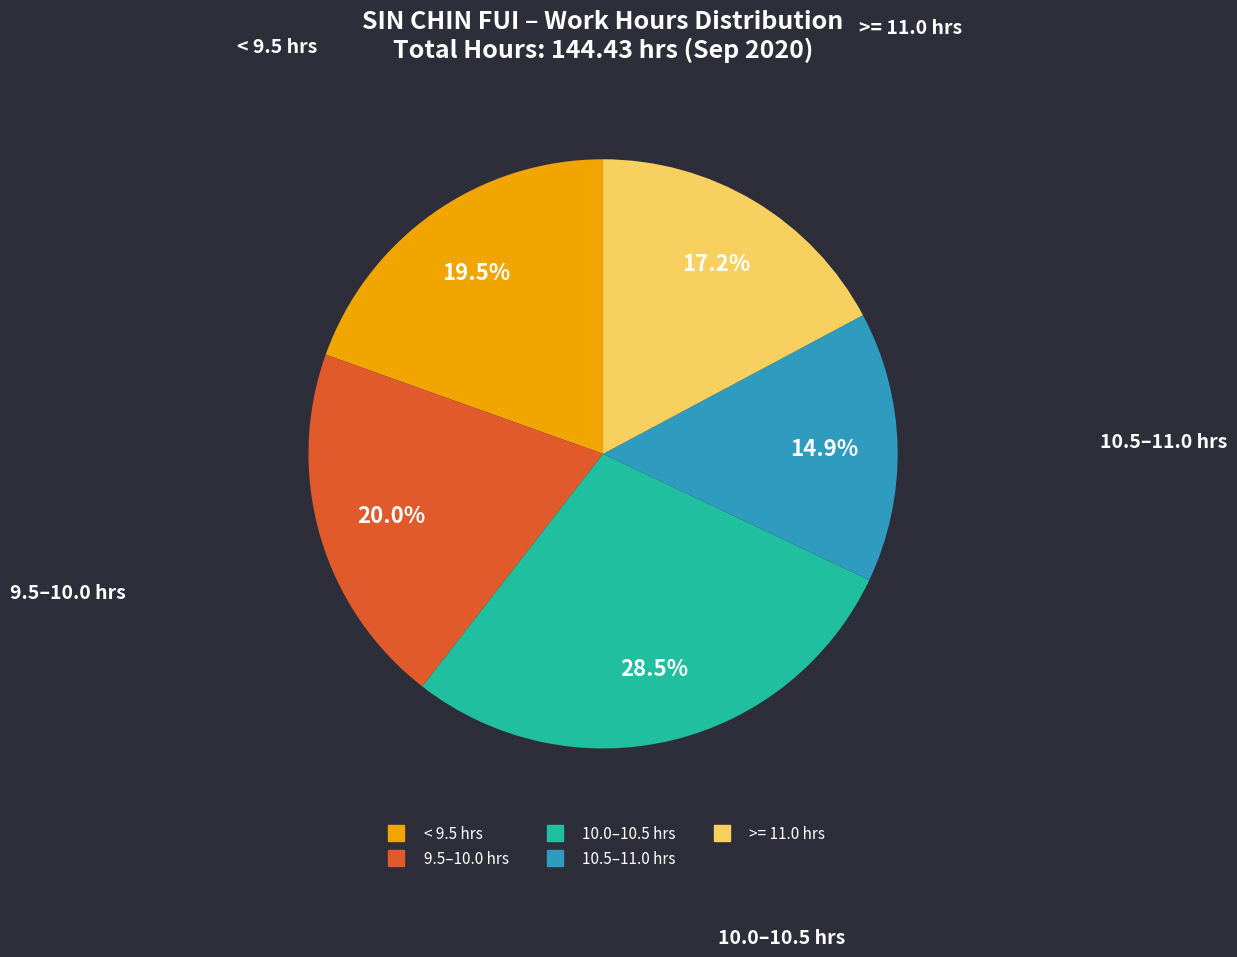

Does any single category account for the majority?

No